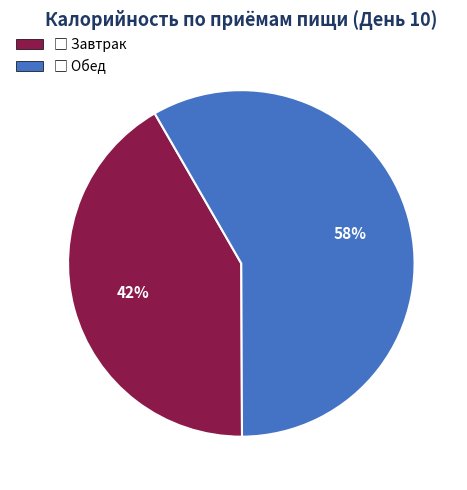

Does any single category account for the majority?

Yes